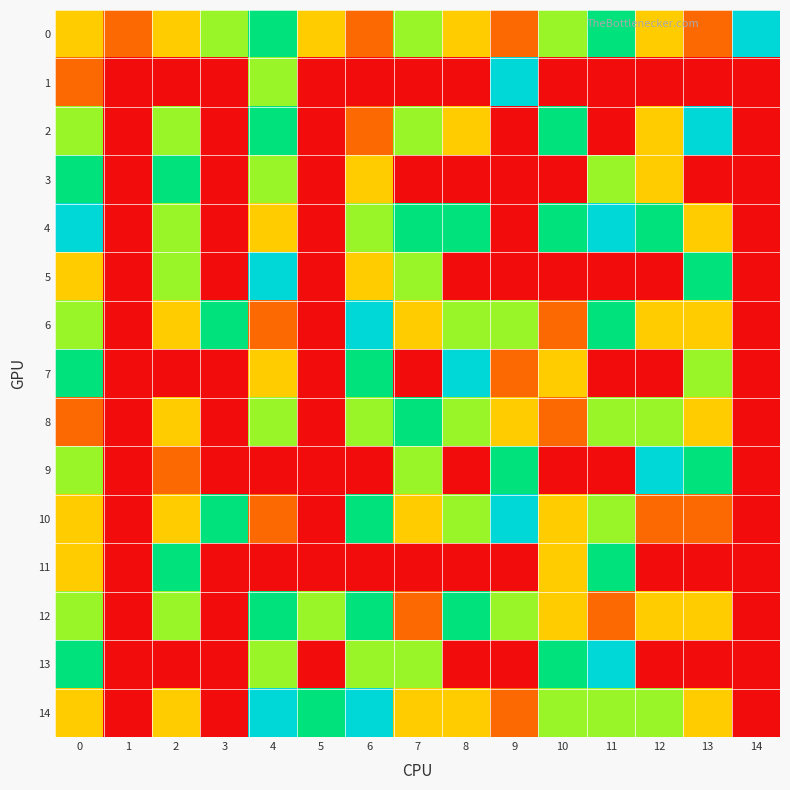

Which series changed the most between 6 and 9?

1